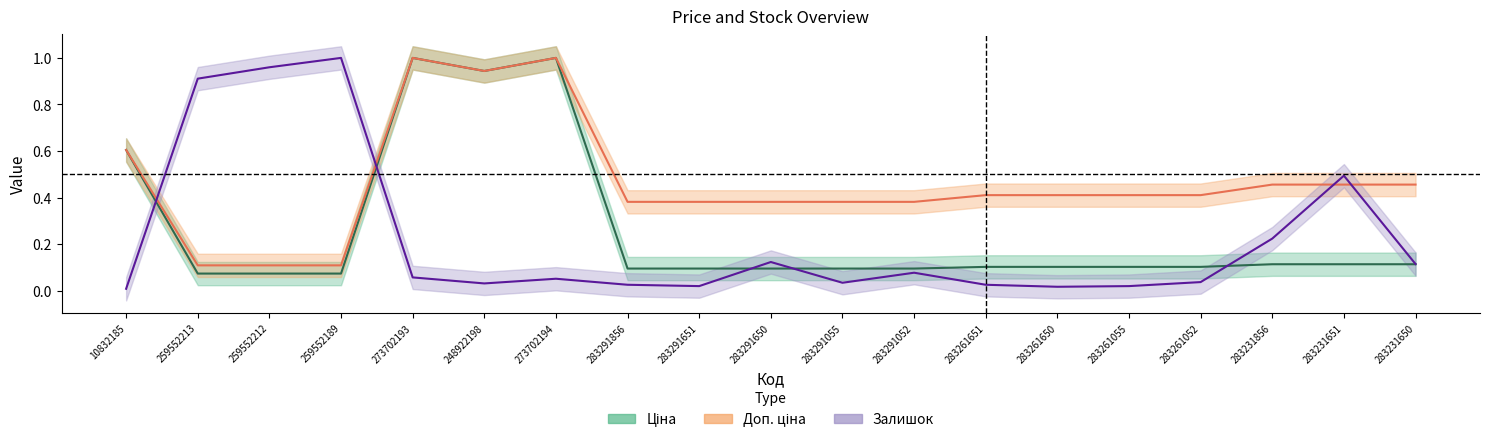

True or false: Доп. ціна and Ціна cross at least once.

False